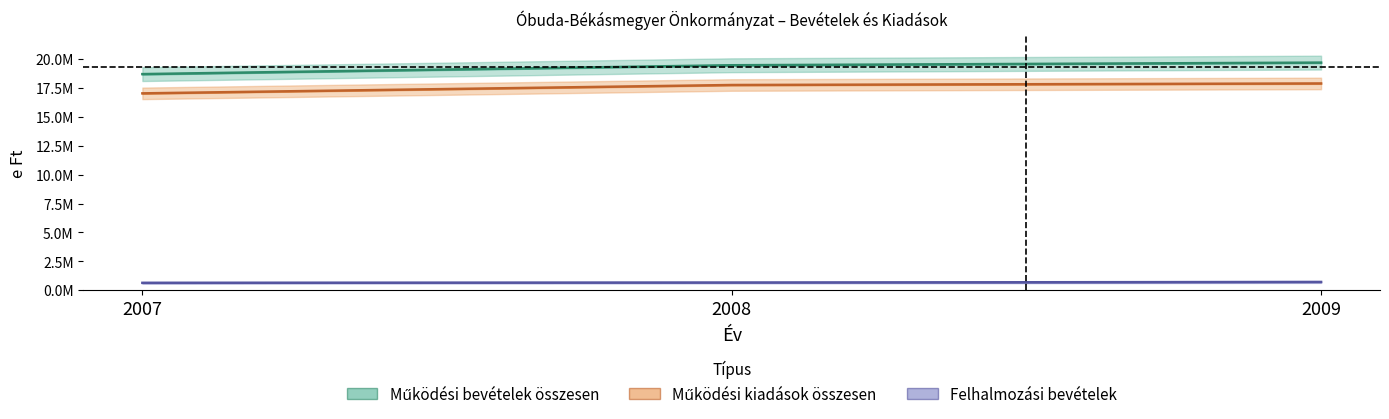

The Felhalmozási bevételek series shows 918346.4 at 2008. True or false?

False